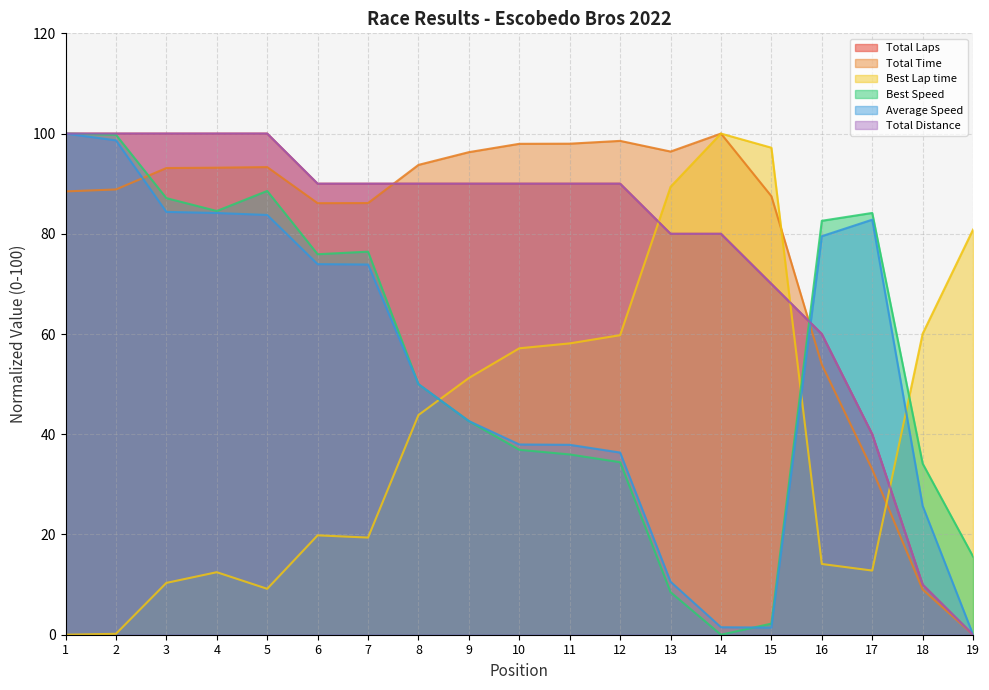

List the labels in order of Total Time value, largest first.

14, 12, 11, 10, 13, 9, 8, 5, 4, 3, 2, 1, 15, 7, 6, 16, 17, 18, 19